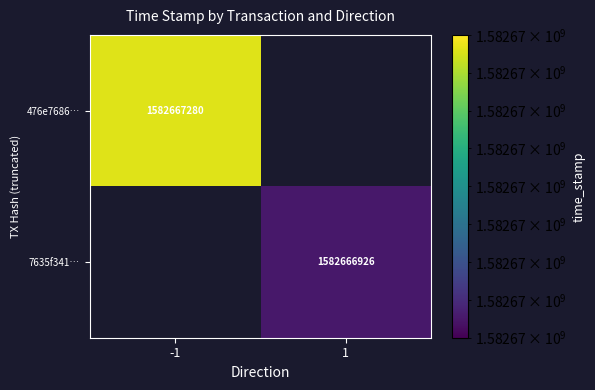

Reading left to right, what are all the values shown in this chart?

476e768643a4d6abe7015675ce1a1574e304b57: direction=-1	time_stamp=1582667280
7635f341d01a5444aeb60776c45f7332fe658d4: direction=1	time_stamp=1582666926